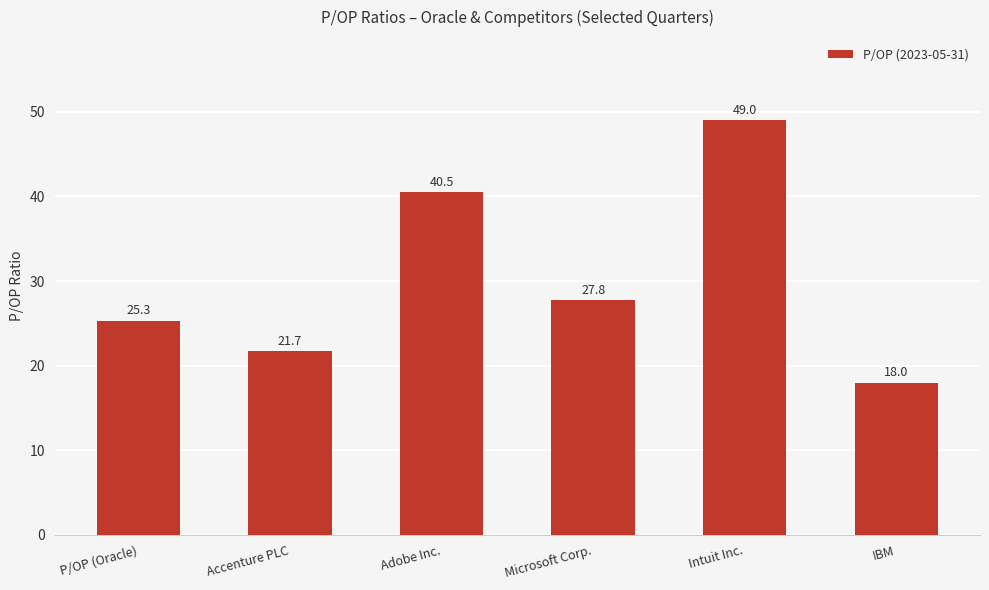

Read the value at Adobe Inc..

40.5